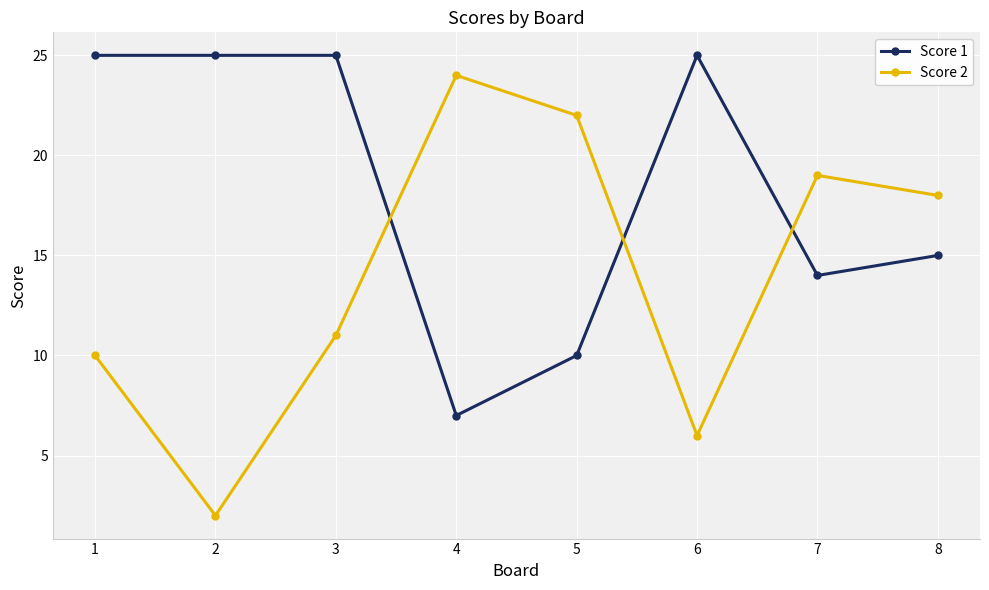

Which series changed the most between 1 and 5?

Score 1